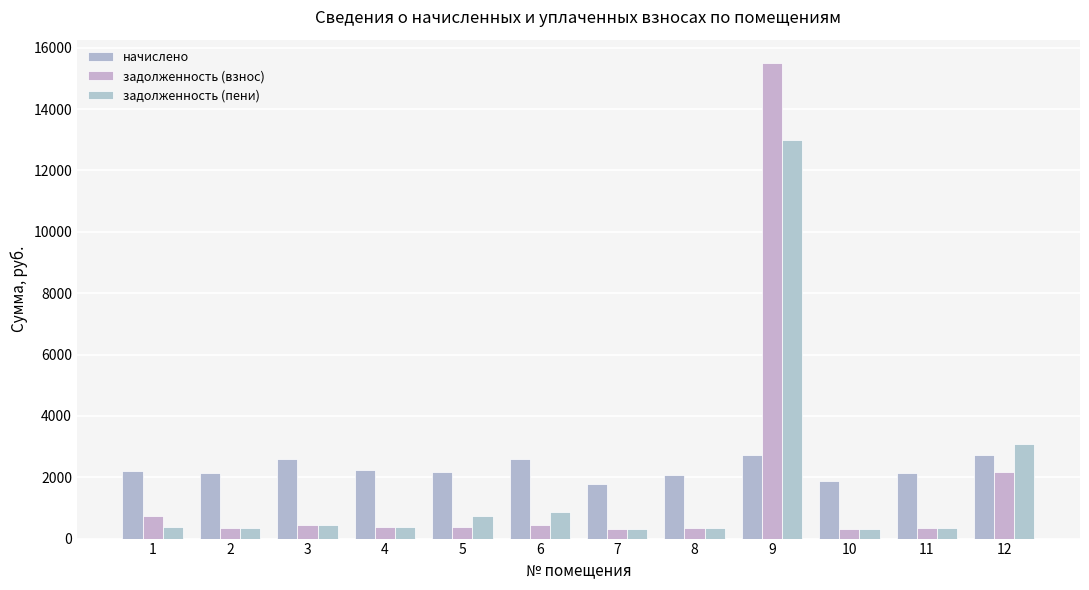

Rank the series at 11 from lowest to highest value.

задолженность (взнос), задолженность (пени), начислено